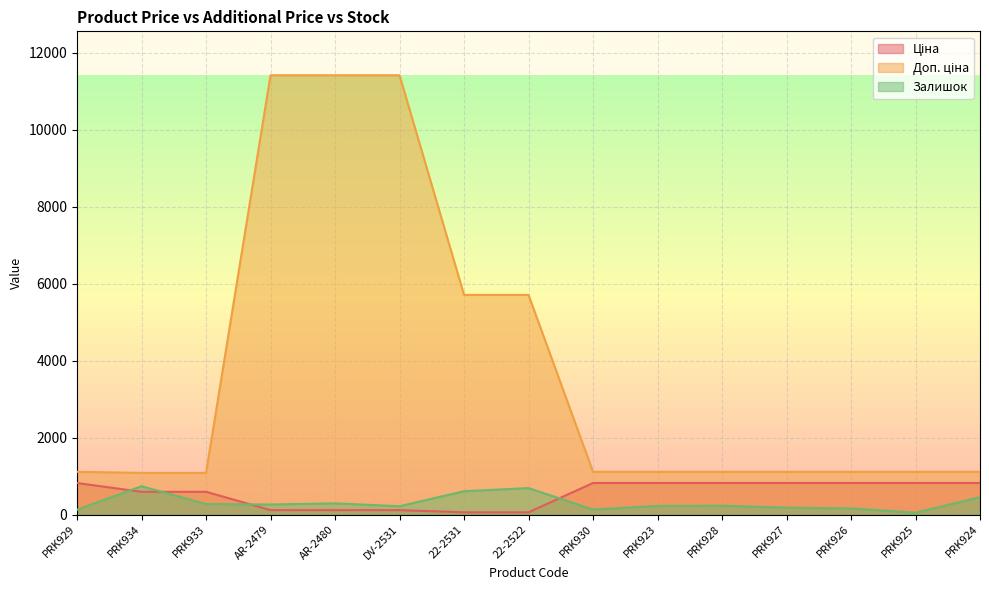

What are all the series names shown in the legend?

Ціна, Доп. ціна, Залишок